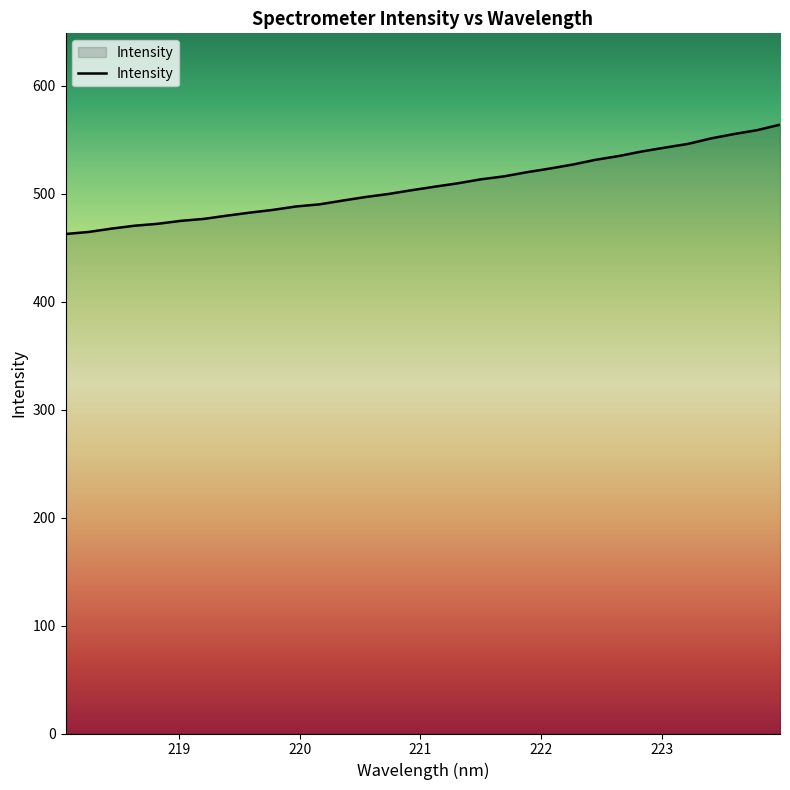

Count the number of values greater than 506.

16